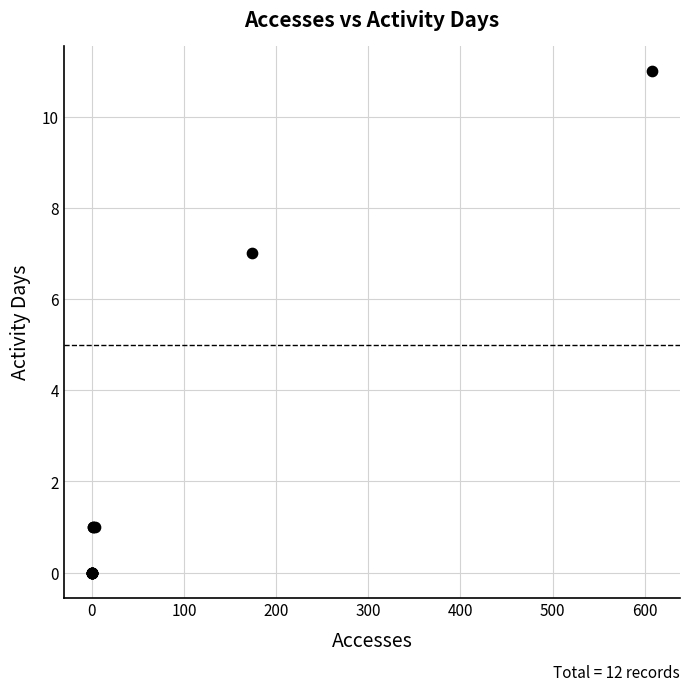

What Y value in the scatter plot is closest to 5?

7